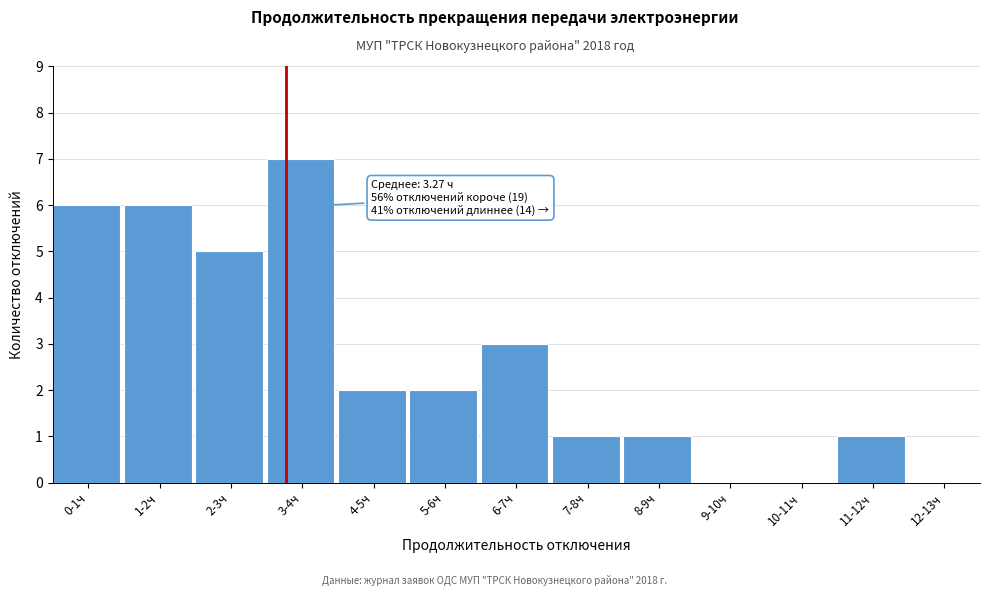

Reading left to right, list all the values displayed in this chart.

0-1ч=6	1-2ч=6	2-3ч=5	3-4ч=7	4-5ч=2	5-6ч=2	6-7ч=3	7-8ч=1	8-9ч=1	9-10ч=0	10-11ч=0	11-12ч=1	12-13ч=0